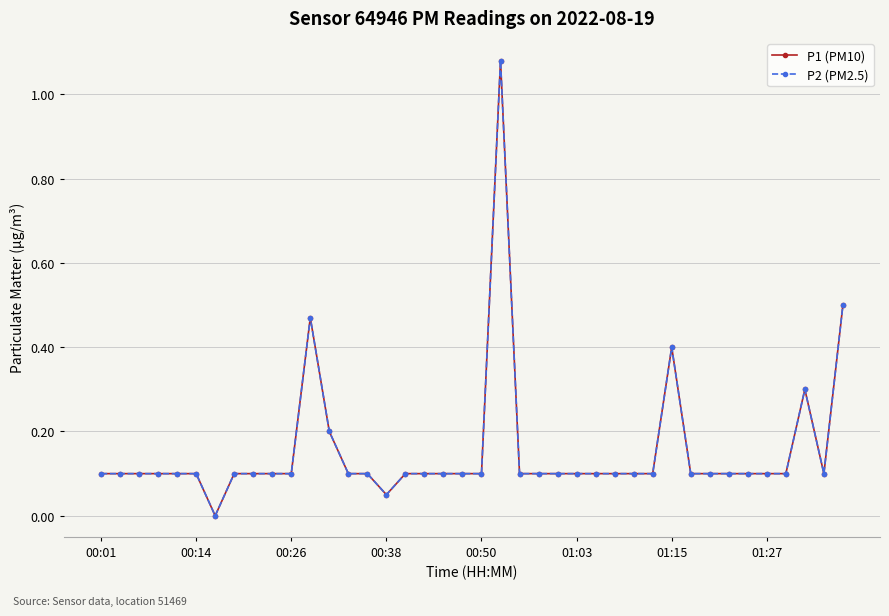

Where is the first local maximum for P2 (PM2.5)?

11